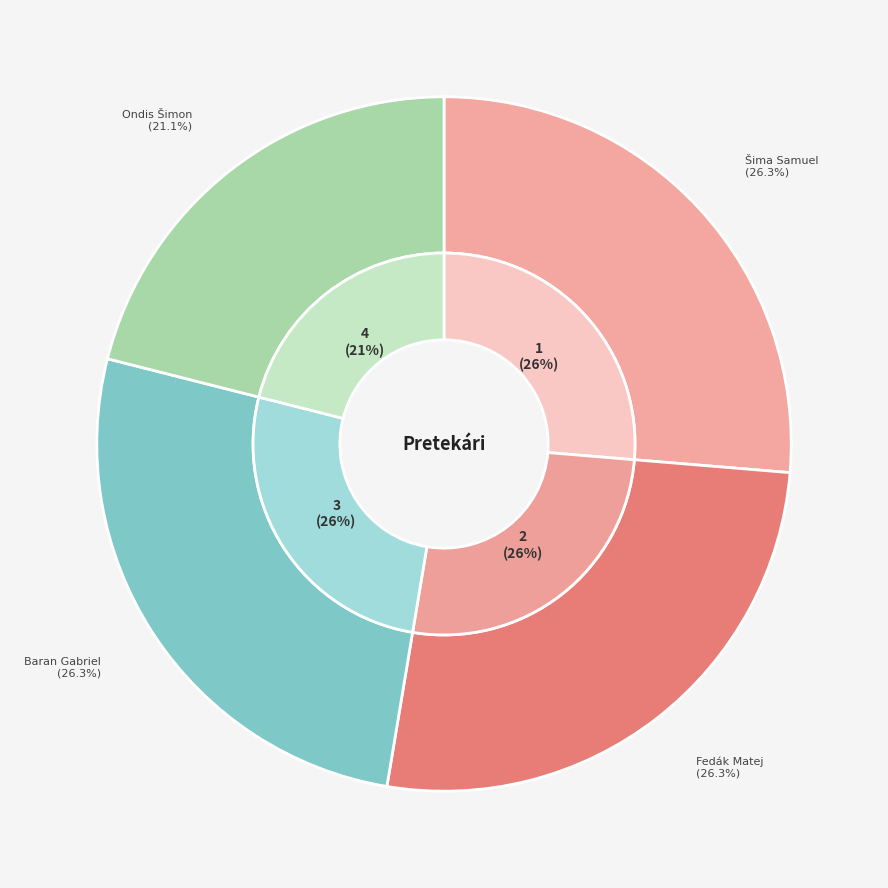

Do Fedák Matej and Ondis Šimon together represent more than half of the pie?

No